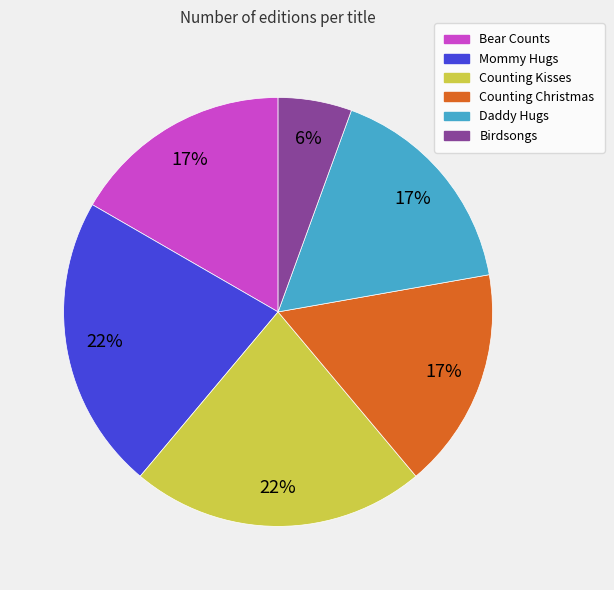

To the nearest percent, what portion does Counting Kisses represent?

22%